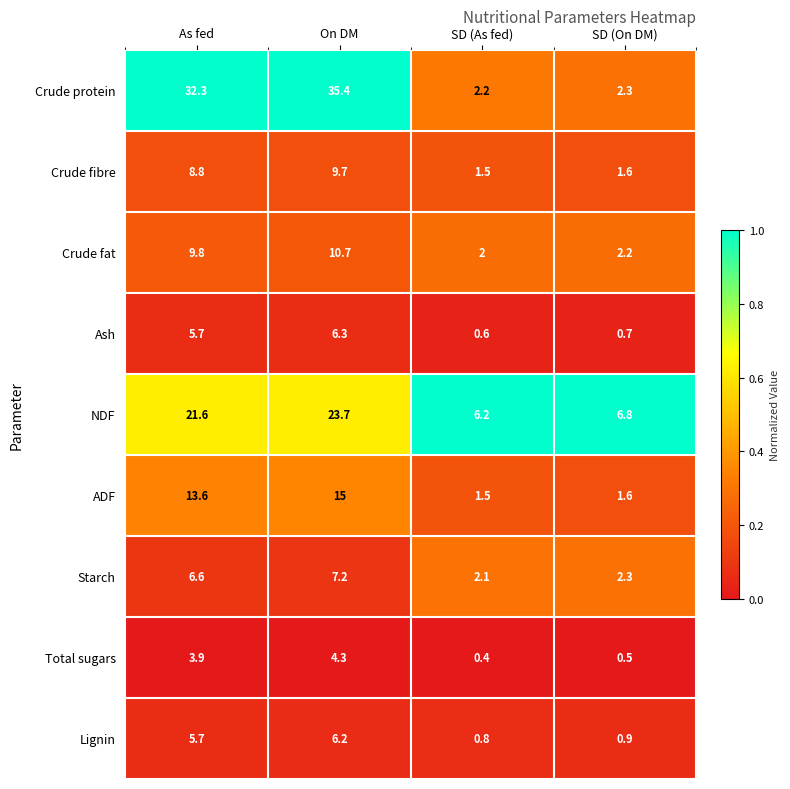

What is the difference between the Crude protein values at On DM and SD (On DM)?

33.1